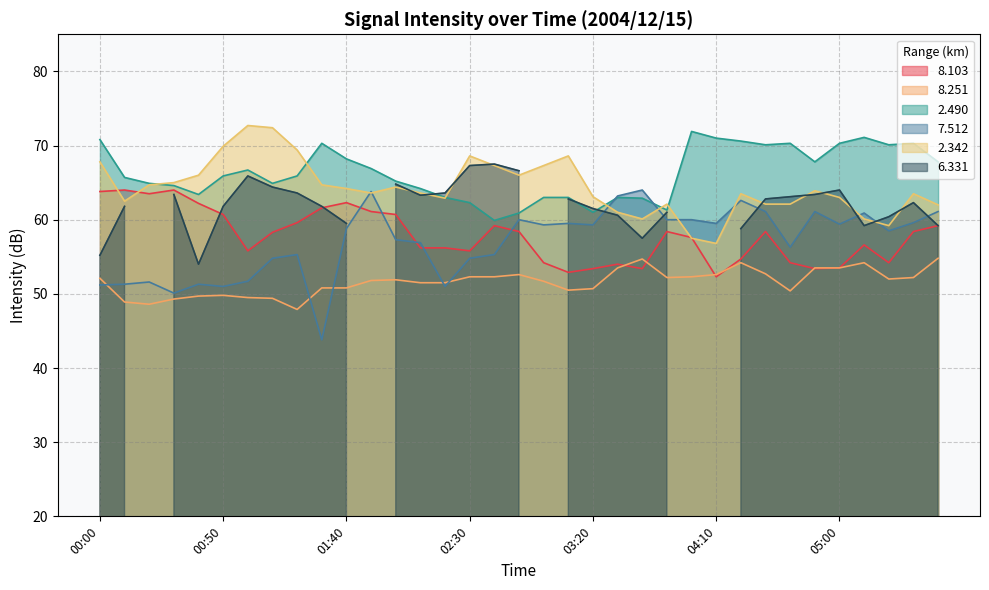

What is the lowest value of the 2.342 series?

56.8